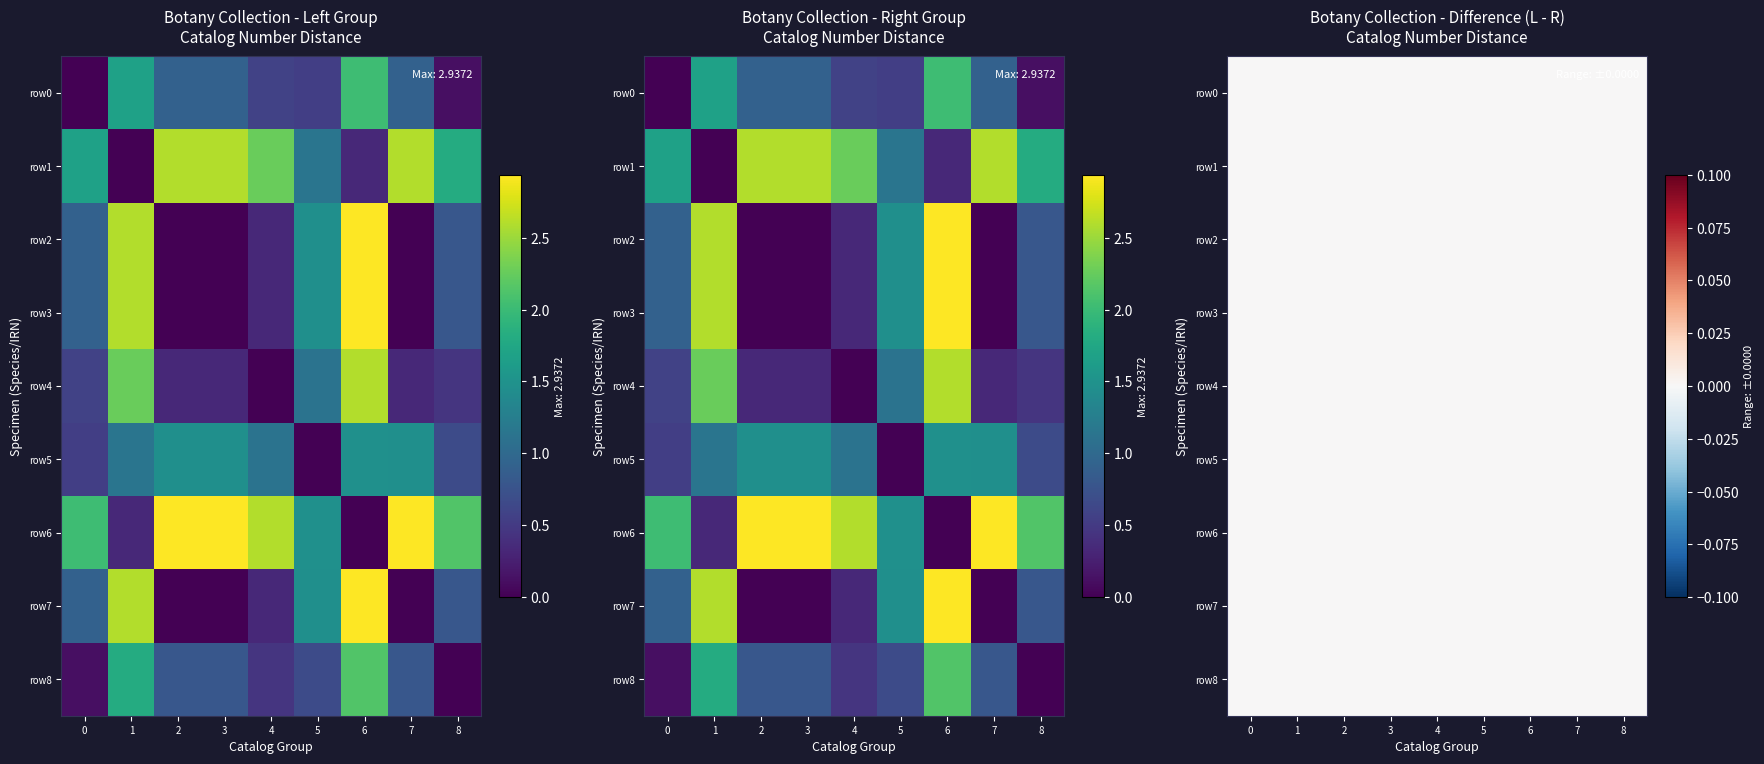

Which category has the lowest value across all series?

6